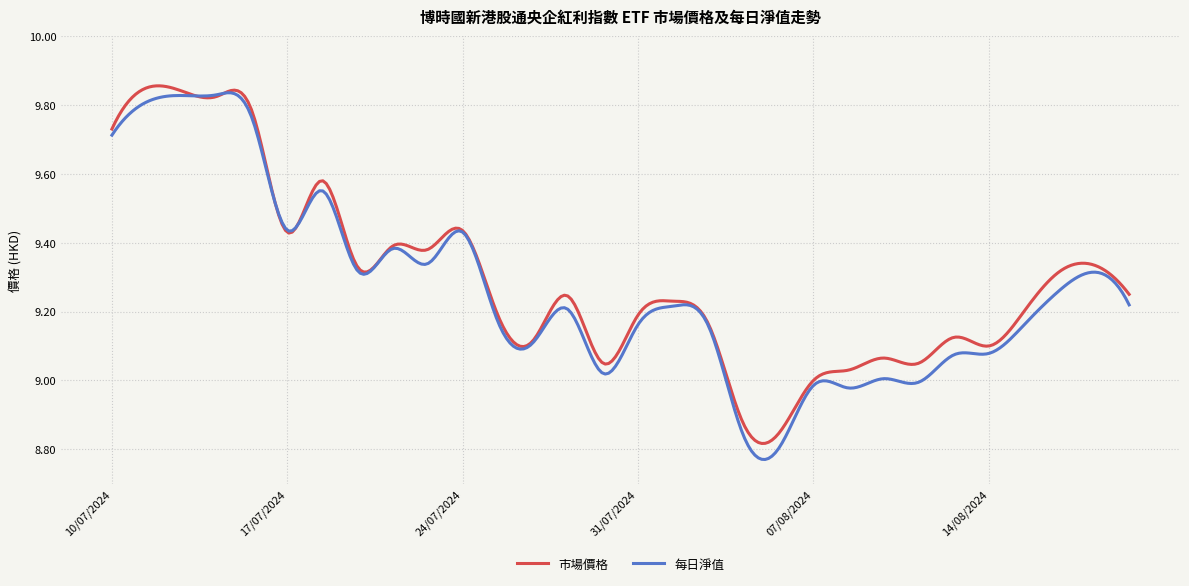

Does the chart have visible grid lines?

Yes